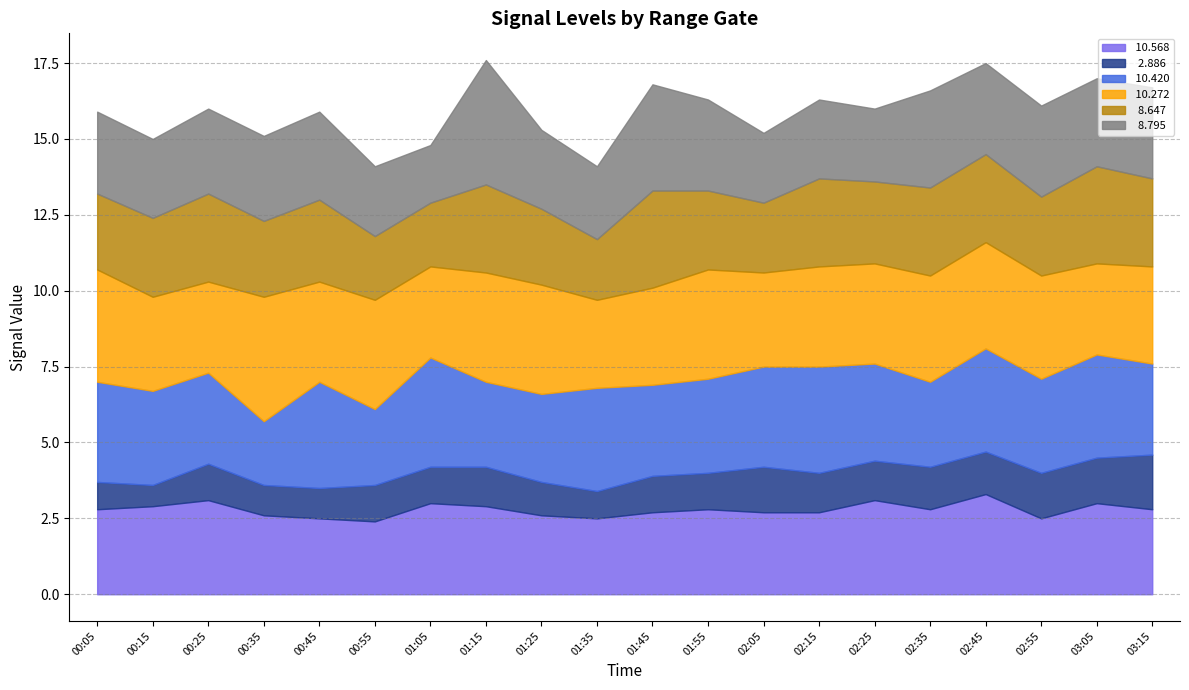

True or false:  10.568 has a value of 3.6 at 02:05.

False